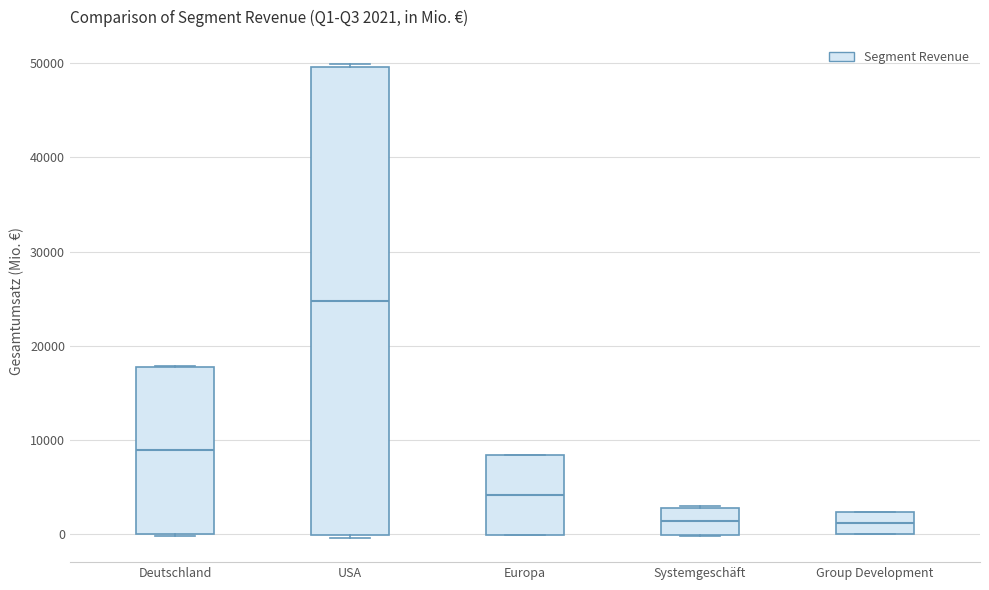

Comparing the boxes themselves (not the whiskers), which one is the tallest?

USA